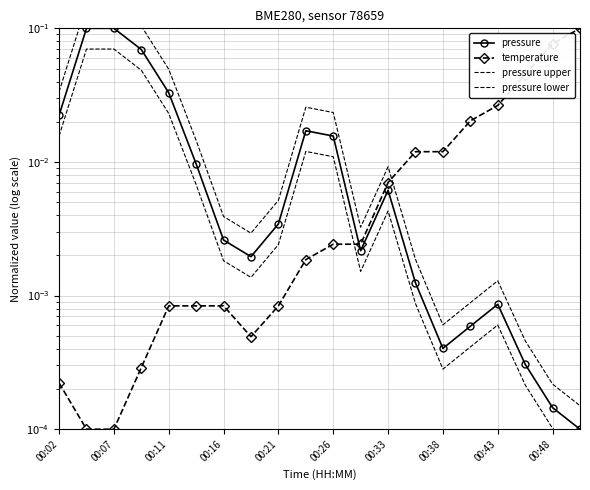

Count the number of data series in this chart.

4